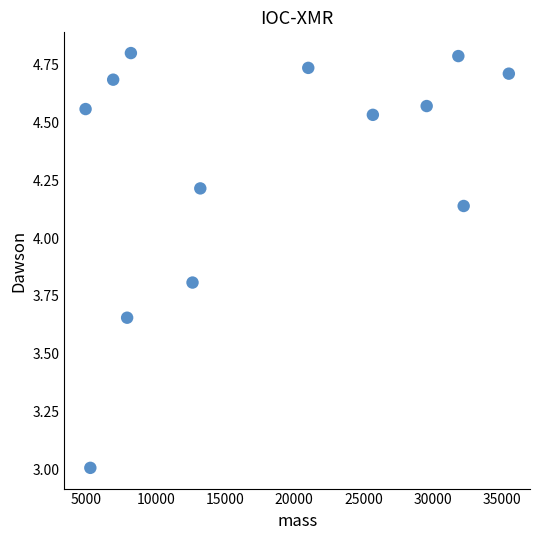

What is the range of Y values (max minus min)?

1.8